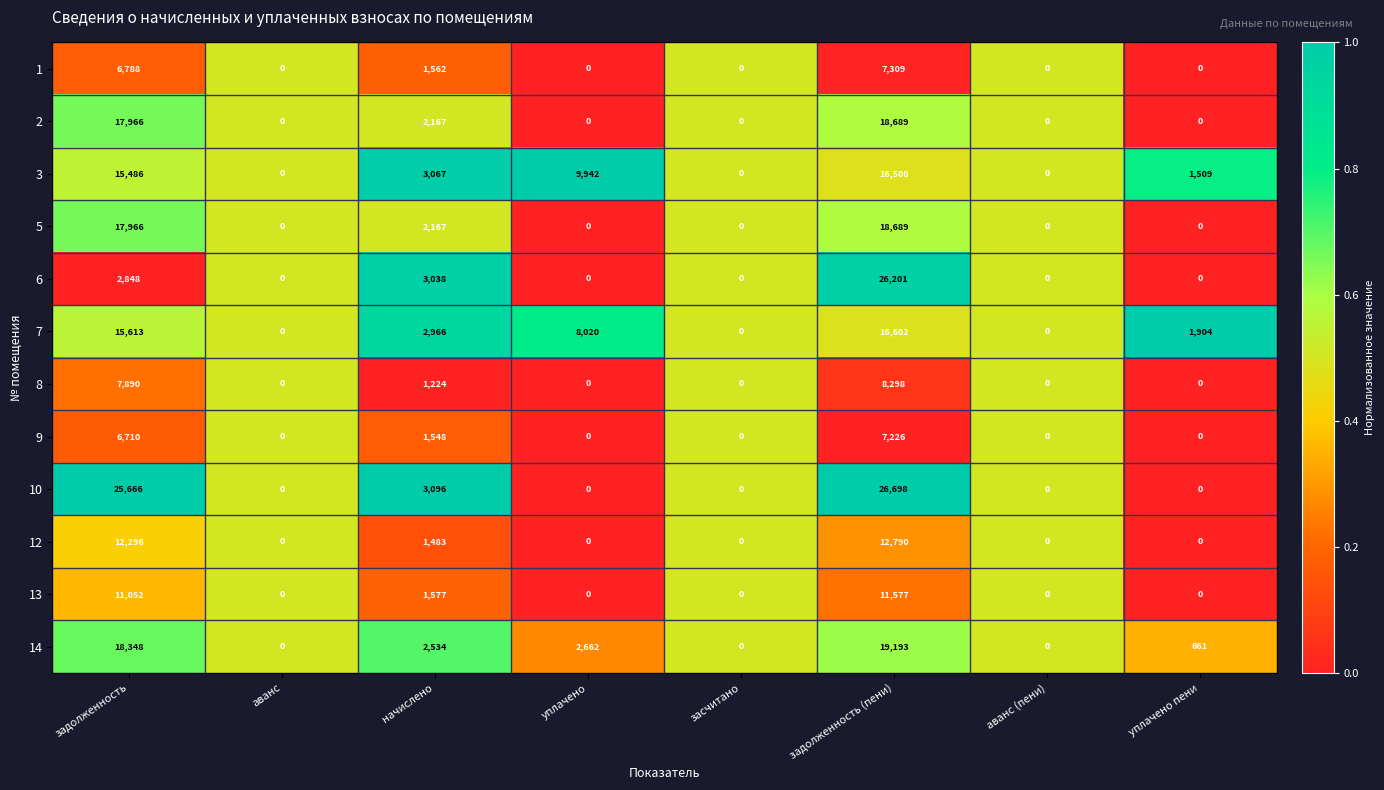

Between аванс and задолженность (пени), which series saw the biggest shift?

10